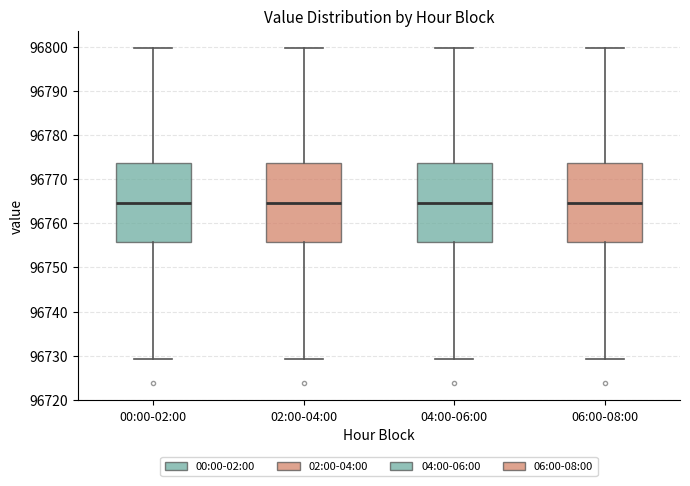

Reading left to right, transcribe this box plot: for each box, give where its median line is, the range the box spans, and where its two whiskers end, as read against the y-axis. The values are not printed on the chart, so give them approximately, as read against the axis.

00:00-02:00: median 96765, box 96756 to 96774, whiskers 96729 to 96800
02:00-04:00: median 96765, box 96756 to 96774, whiskers 96729 to 96800
04:00-06:00: median 96765, box 96756 to 96774, whiskers 96729 to 96800
06:00-08:00: median 96765, box 96756 to 96774, whiskers 96729 to 96800